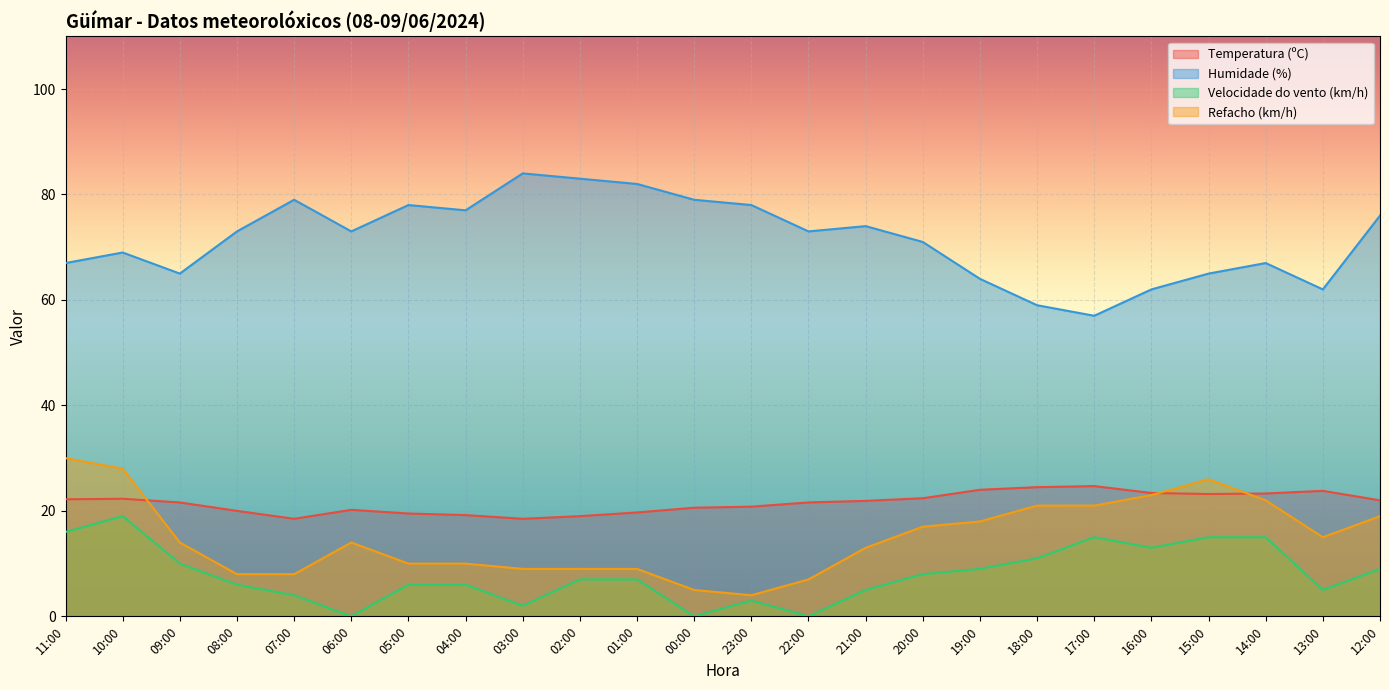

True or false: Temperatura (ºC) and Humidade (%) cross at least once.

False